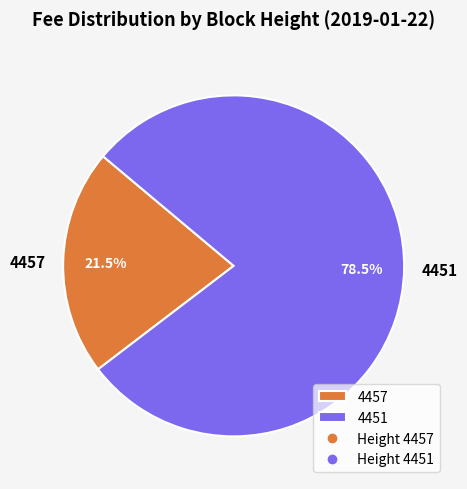

What is the smallest slice in the pie chart?

4457